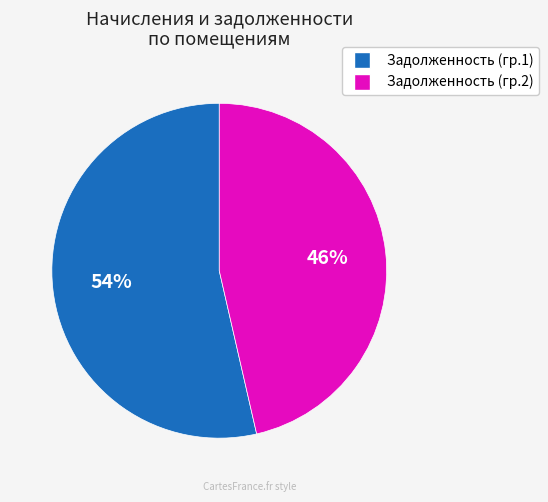

To the nearest percent, what is the average slice percentage?

50%